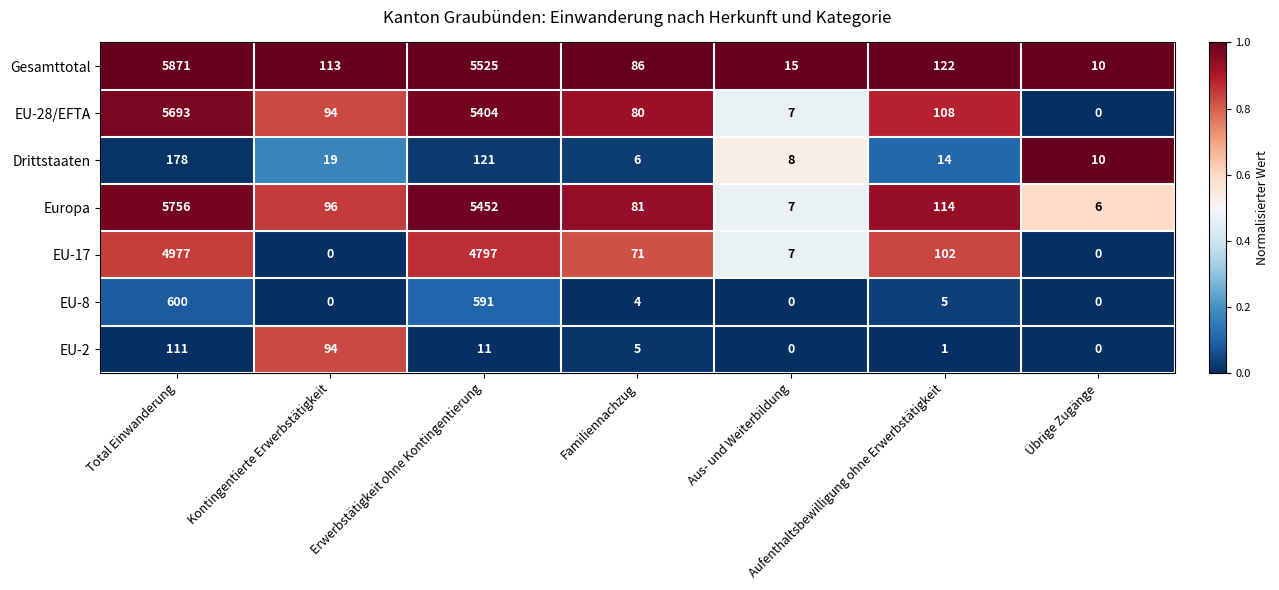

Which series has the widest spread of values?

Gesamttotal